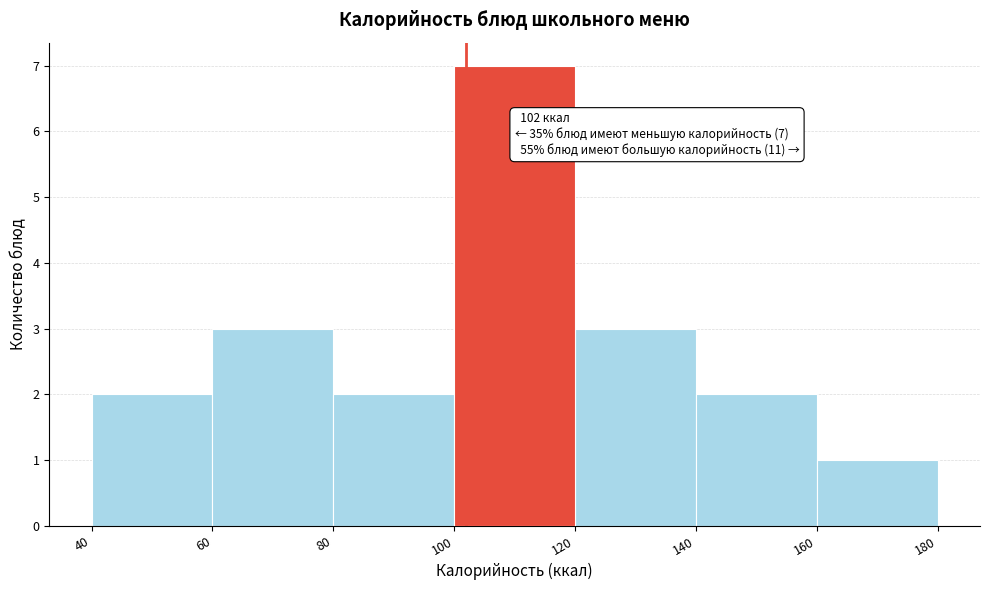

Which range on the x-axis has the tallest bar?

100 to 120